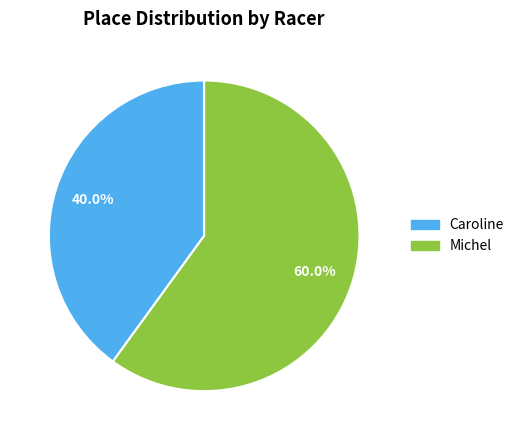

How many slices are in this pie chart?

2